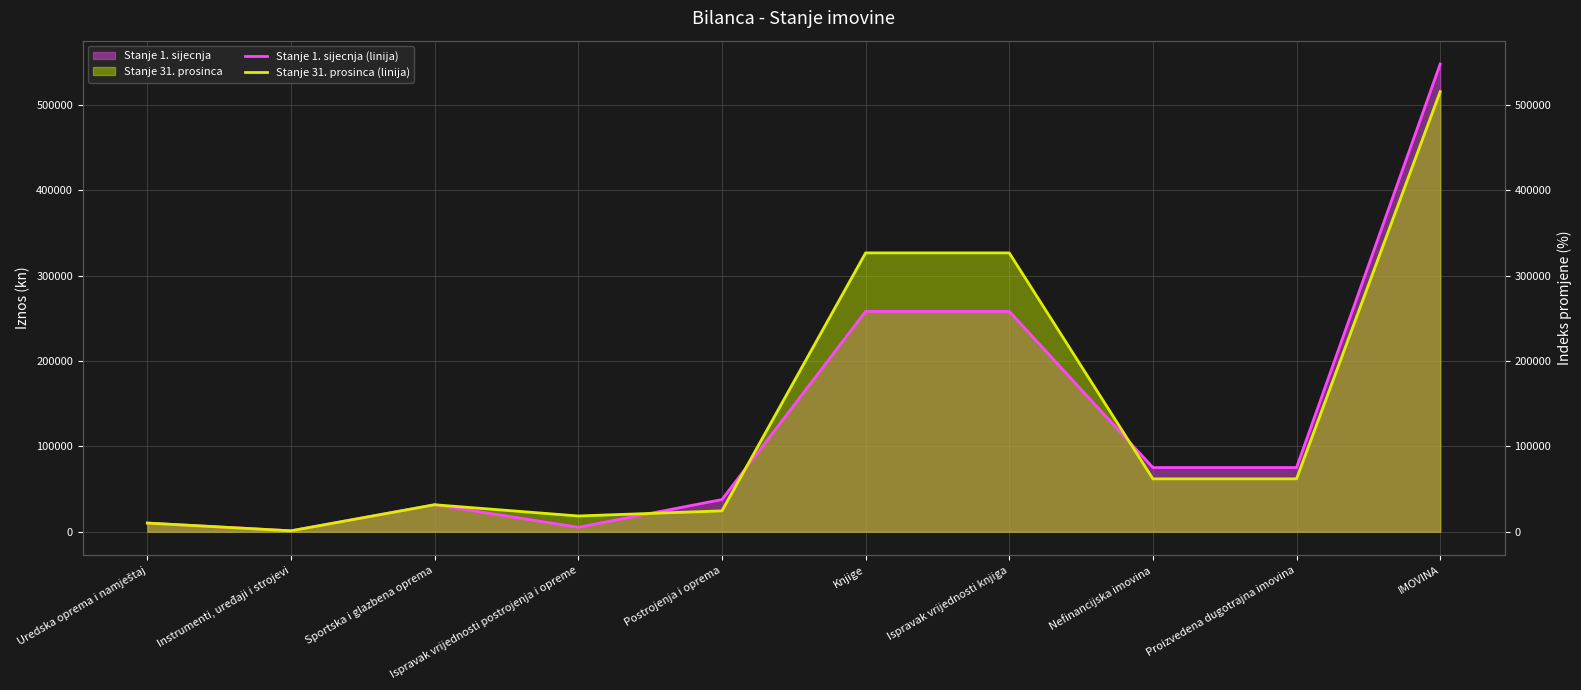

Reading left to right, what are all the values shown in this chart?

Stanje 1. sijecnja (linija): 10231.0	1144.0	31687.0	5281.0	37781.0	258306.0	258306.0	75281.0	75281.0	548089.0
Stanje 31. prosinca (linija): 10231.5	1143.7	31686.6	18529.1	24532.7	326808.8	326808.8	62032.7	62032.7	515771.7